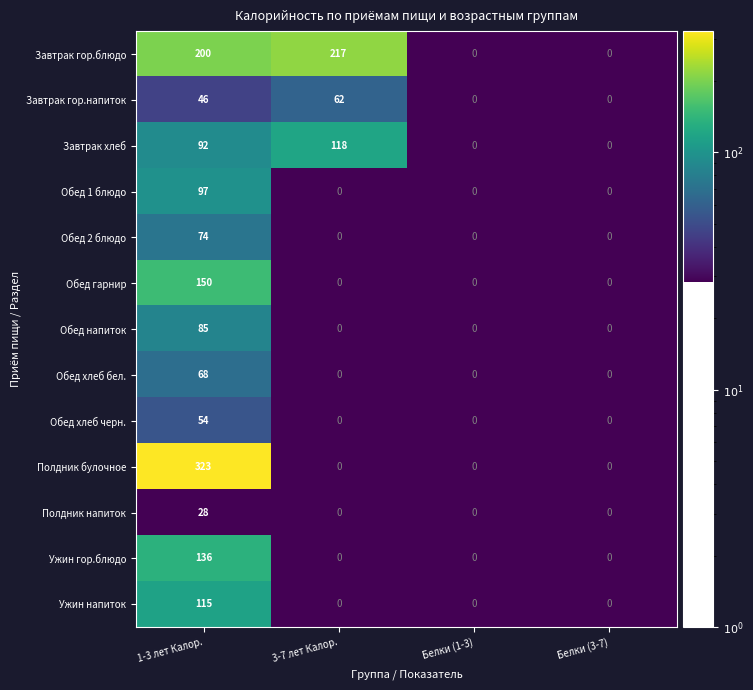

What is the greatest value displayed?

323